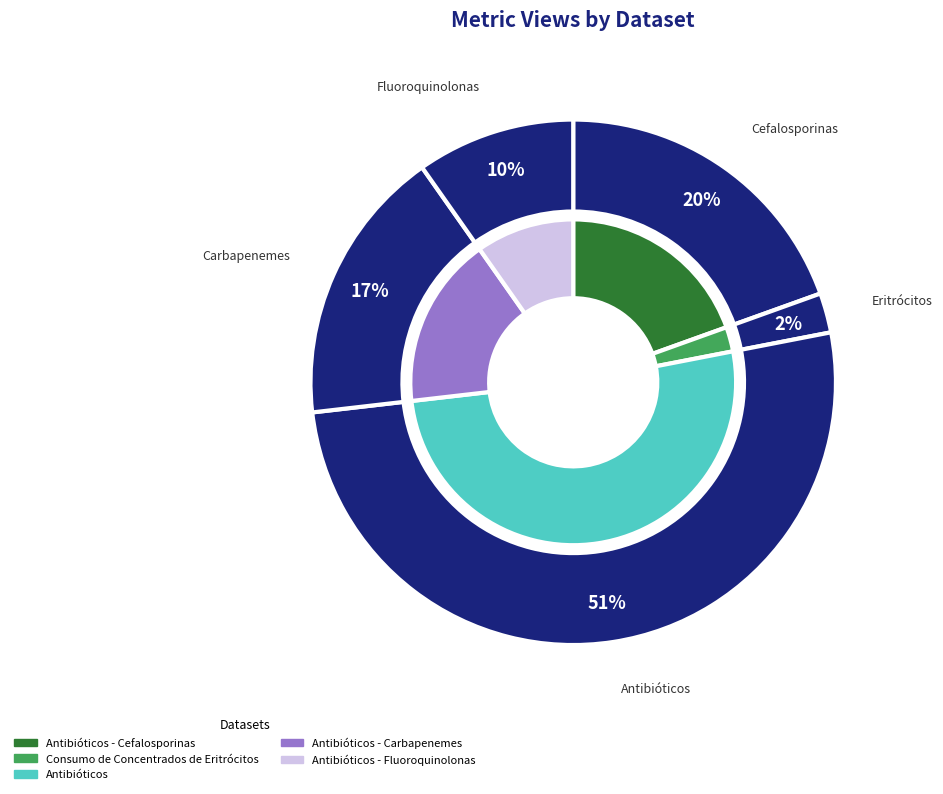

Which category has the smallest portion of the pie?

Consumo de Concentrados de Eritrócitos